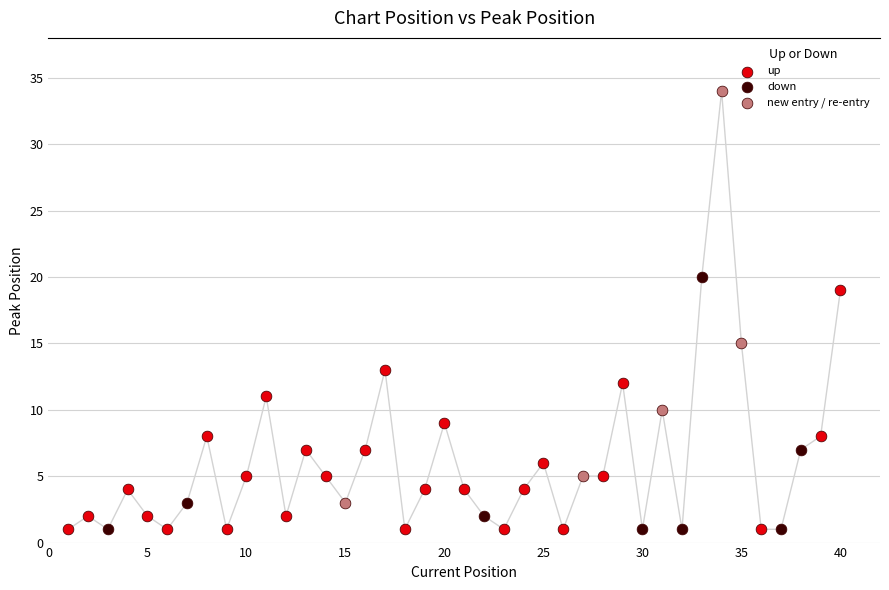

Which series has the largest Y range (max minus min)?

new entry / re-entry